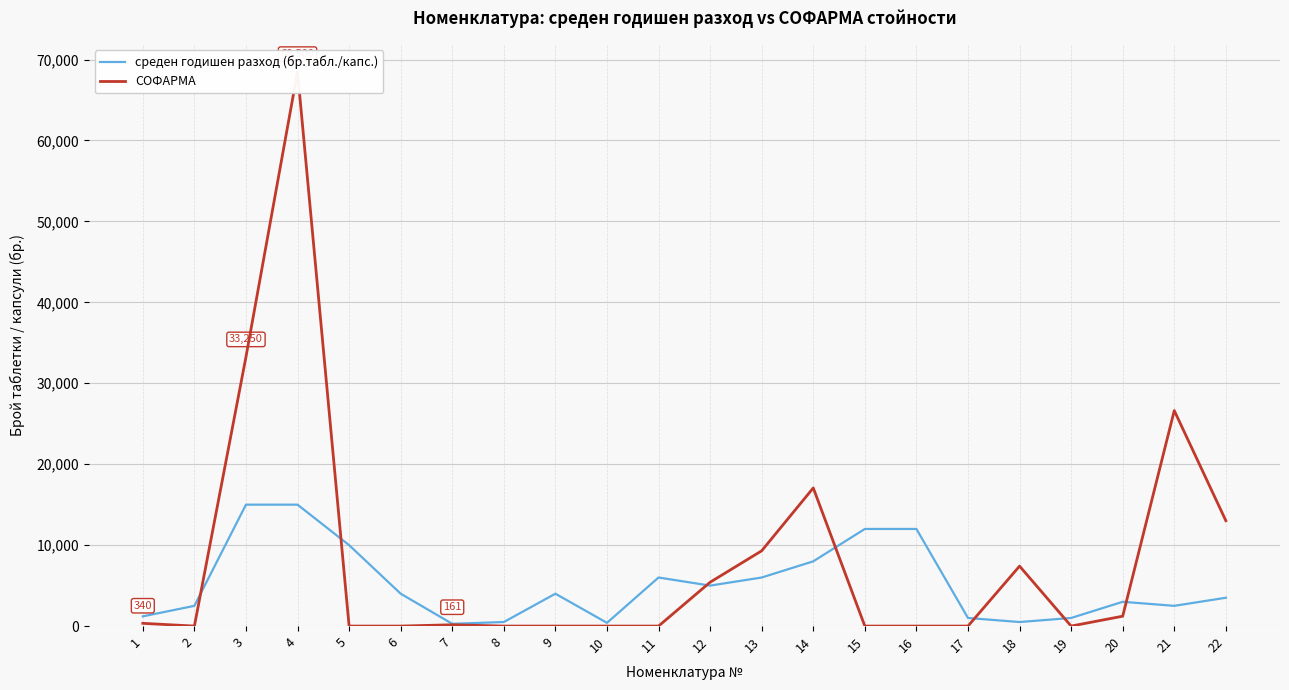

Rank the categories by СОФАРМА value from lowest to highest.

2, 5, 6, 8, 9, 10, 11, 15, 16, 17, 19, 7, 1, 20, 12, 18, 13, 22, 14, 21, 3, 4